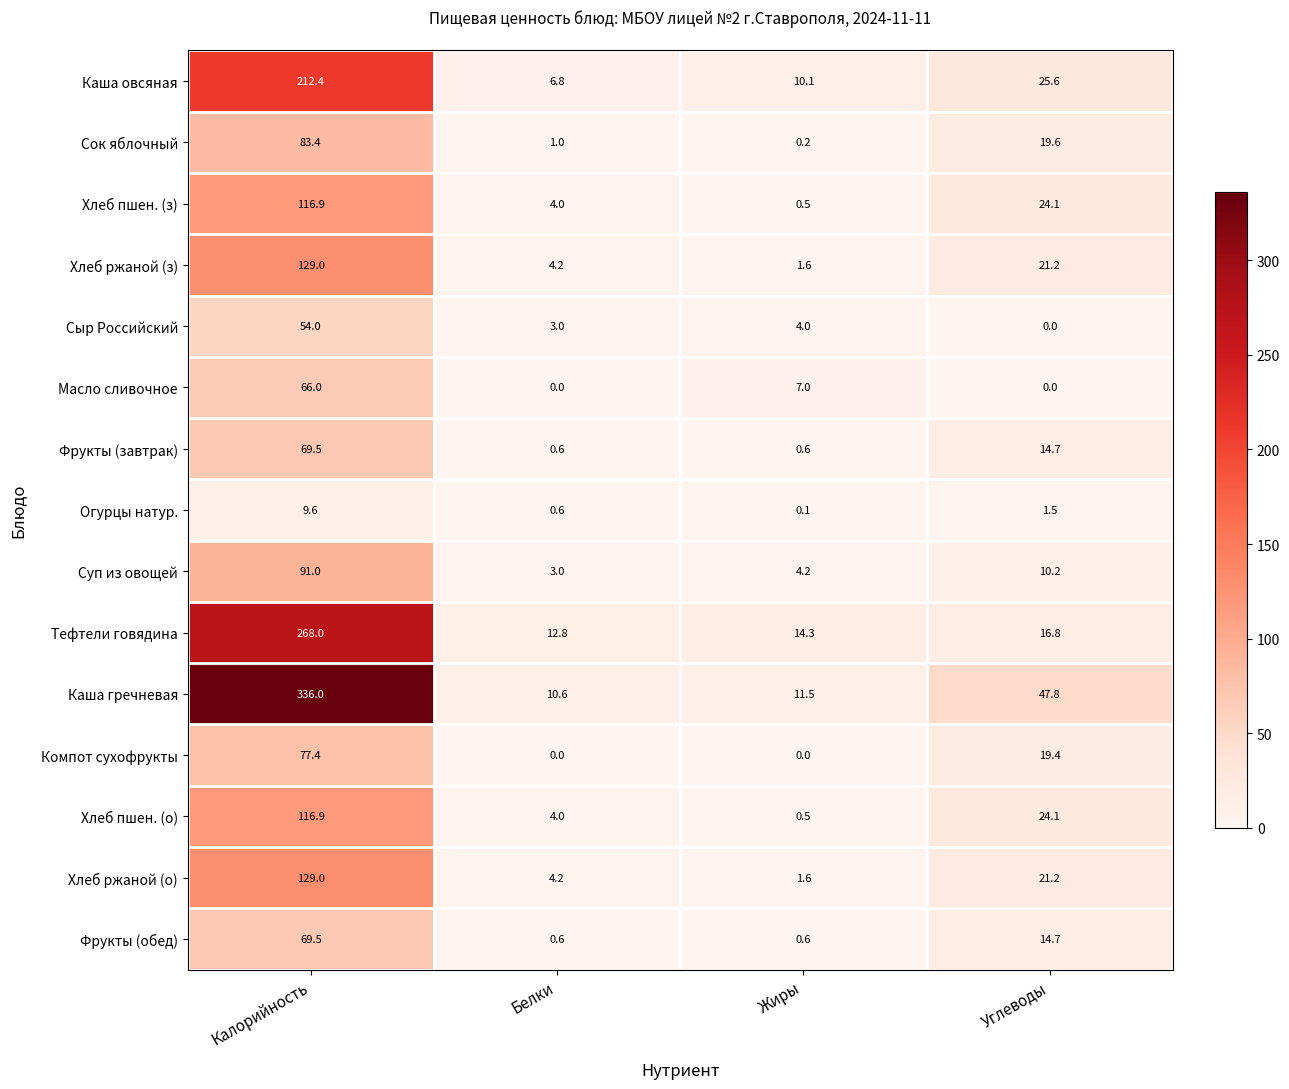

What value does the Каша гречневая series have at Калорийность?

336.0